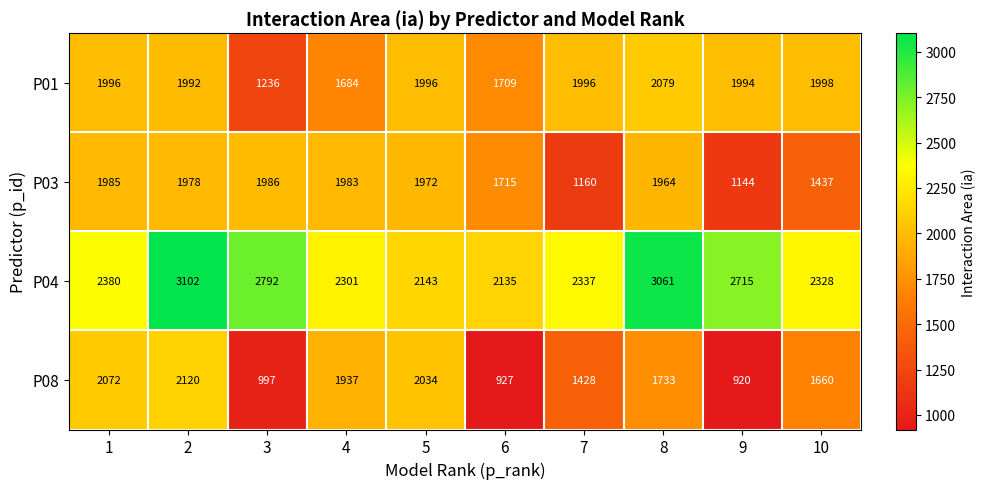

At how many categories does at least one series exceed 2644?

4